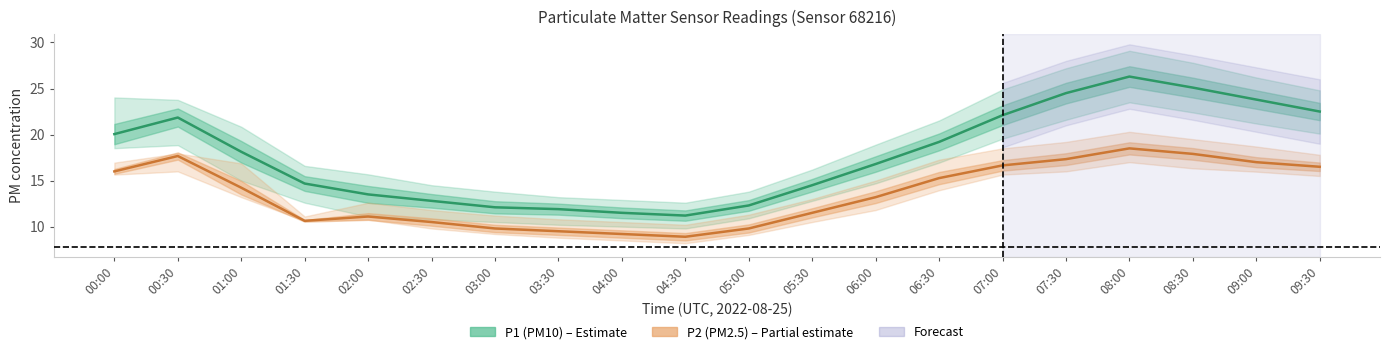

Does the chart have visible grid lines?

No